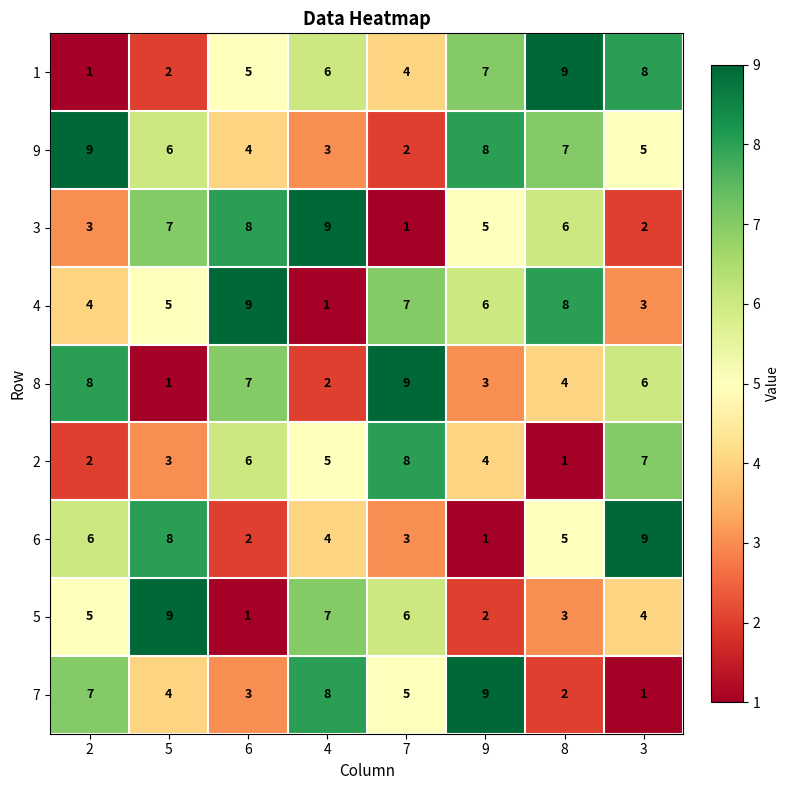

Rank the categories by 4 value from lowest to highest.

4, 3, 2, 5, 9, 7, 8, 6